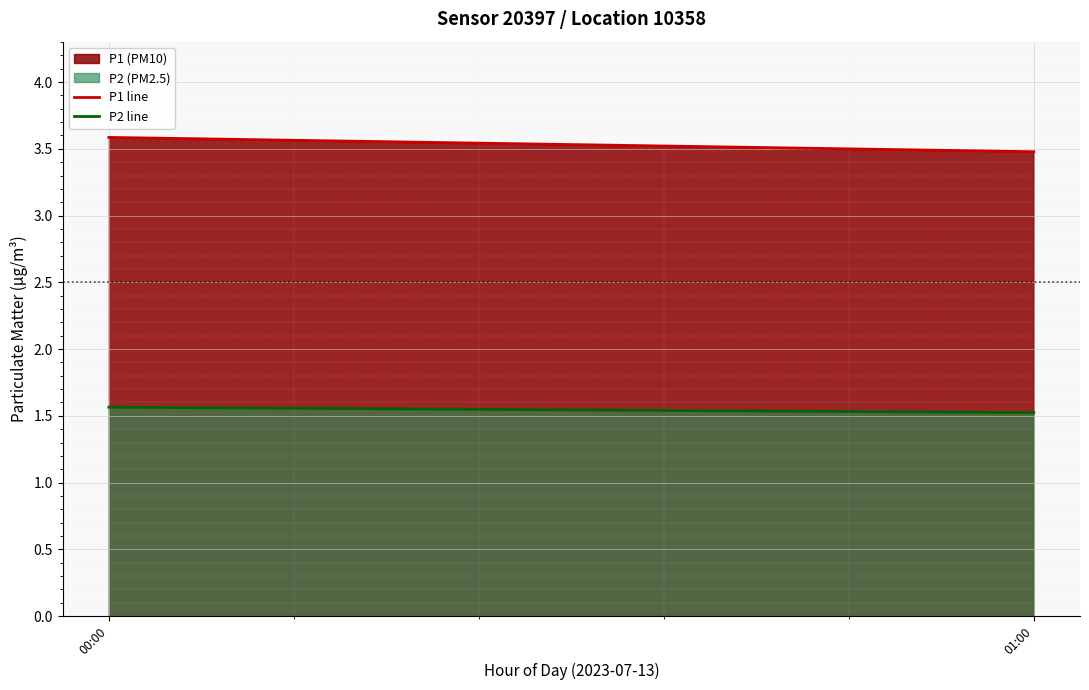

Rank the series at 00:00 from highest to lowest value.

P1 (PM10), P2 (PM2.5)